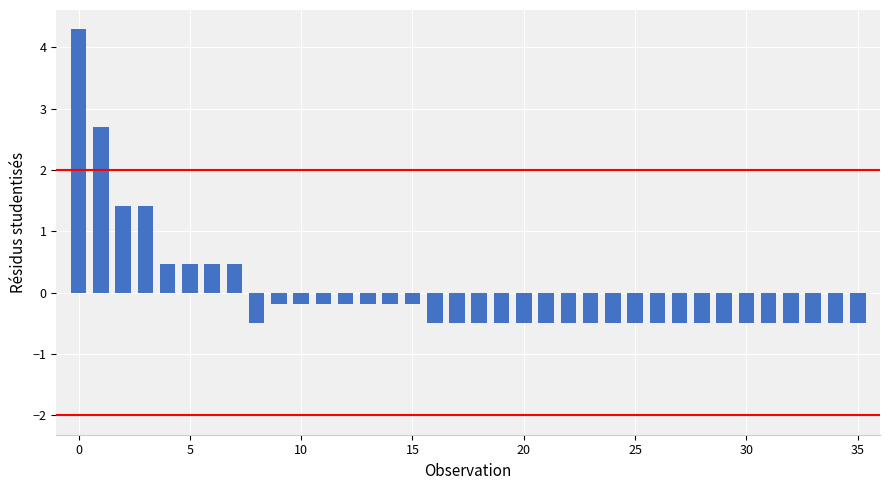

What is the value of the 12th bar from the left?

-0.2